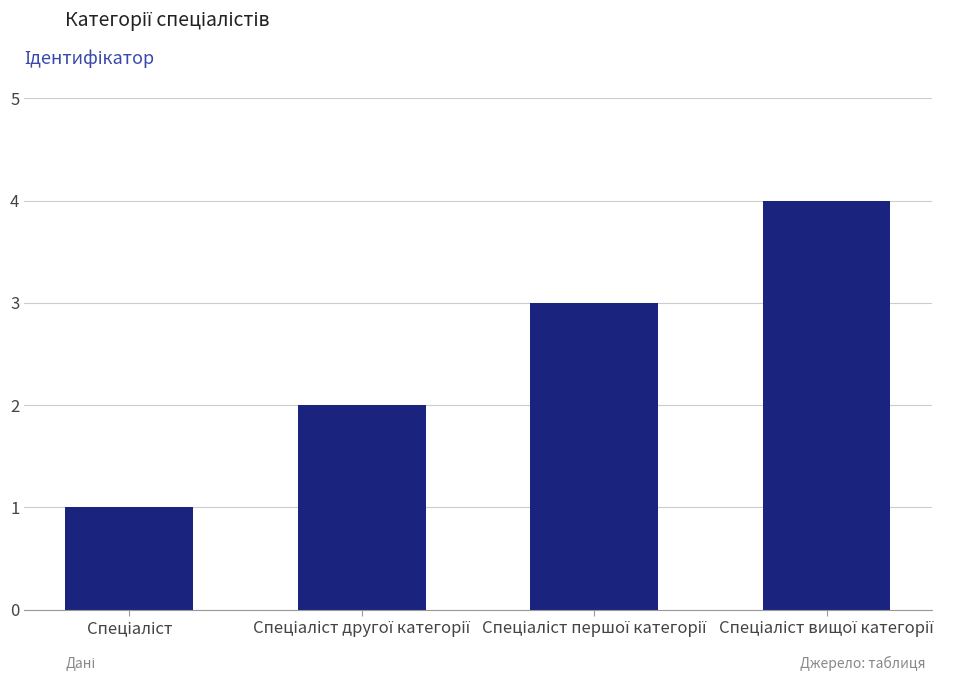

What is the greatest value displayed?

4